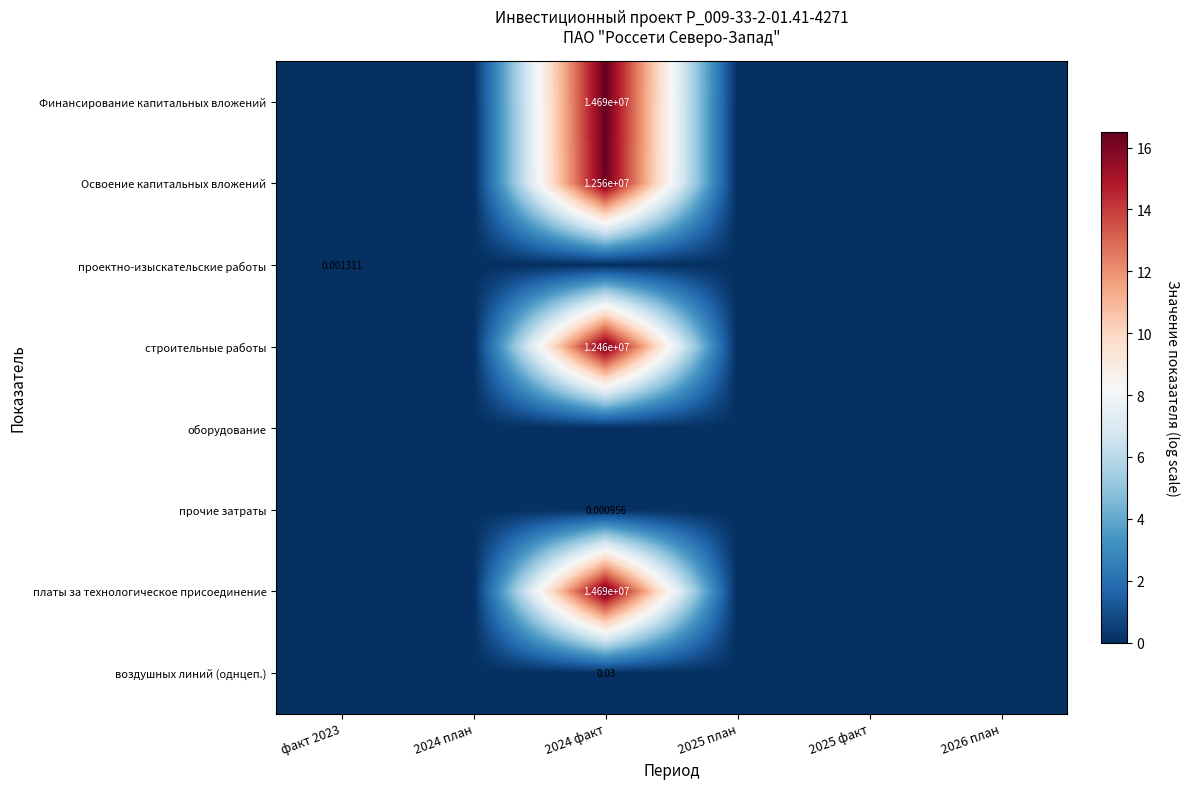

Count the number of data series in this chart.

8